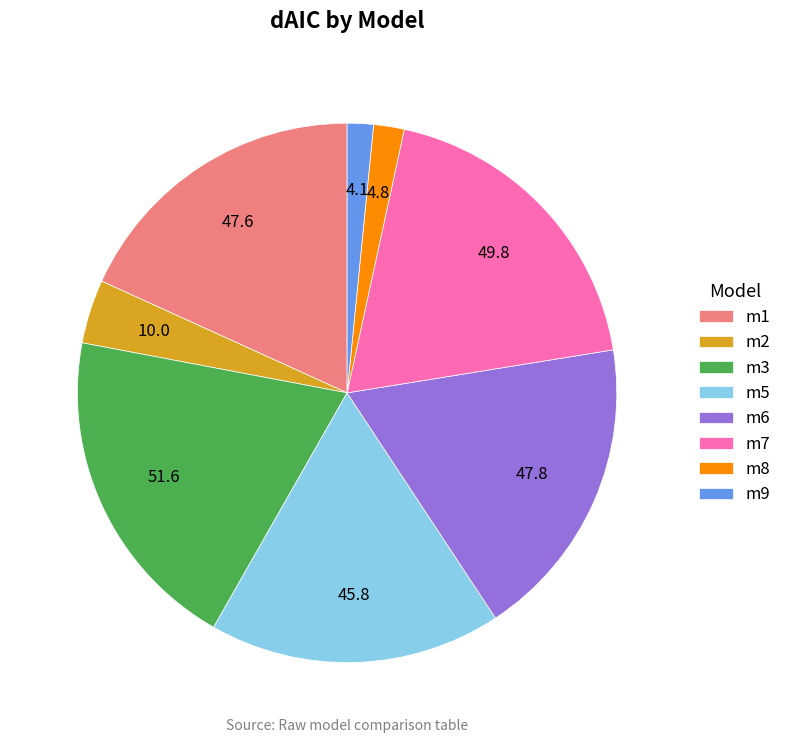

What is the largest slice in the pie chart?

m3